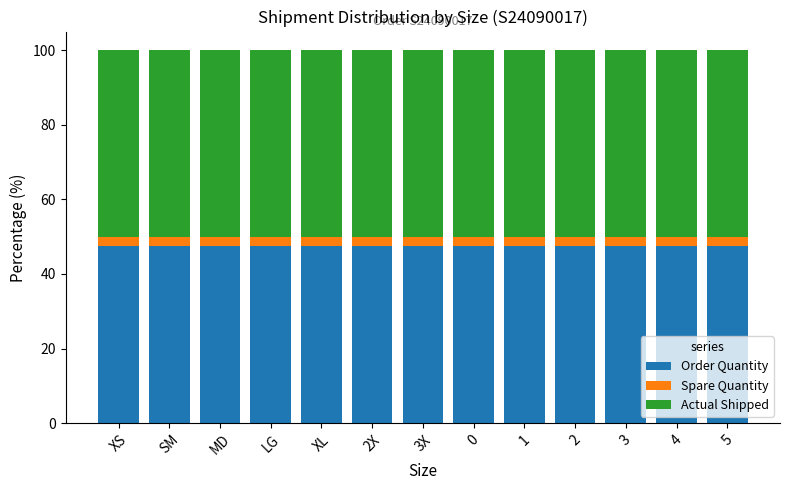

What is the maximum value for Order Quantity?

47.6